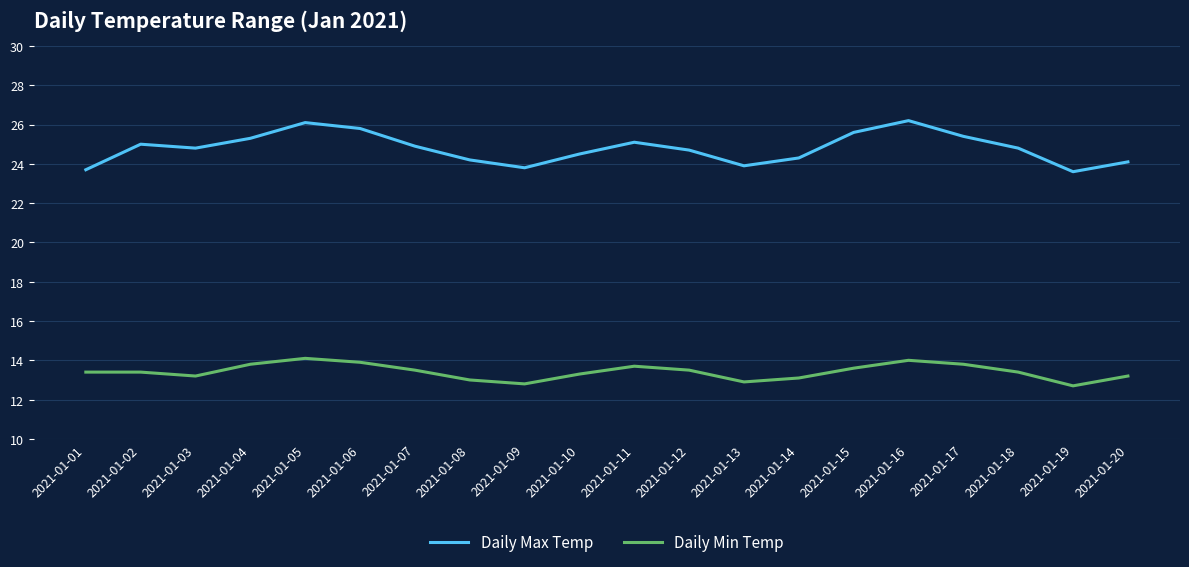

Which series changed the most between 2021-01-04 and 2021-01-09?

Daily Max Temp